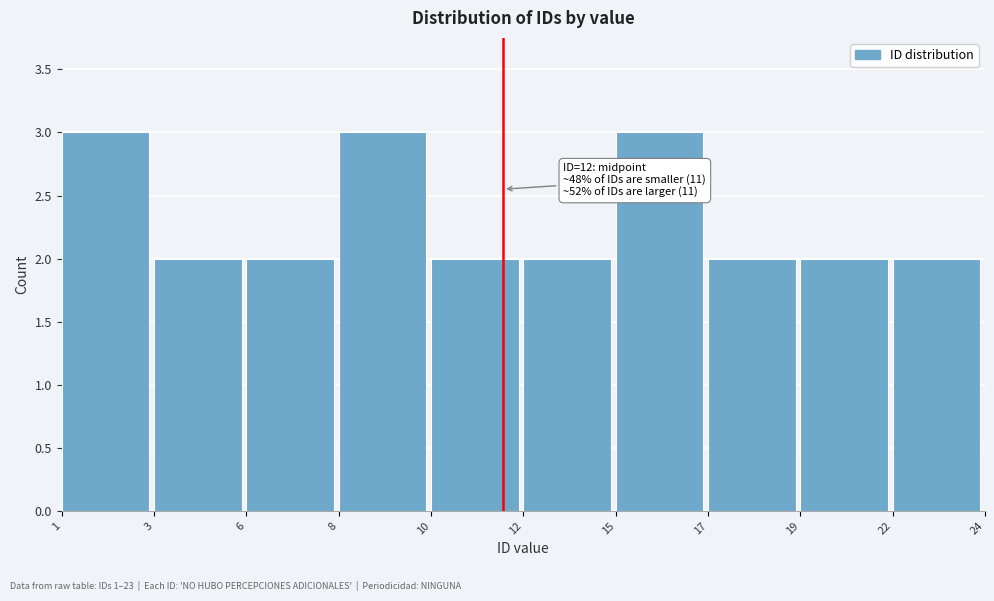

Reading right to left, what are all the values shown in this chart?

2	2	2	3	2	2	3	2	2	3